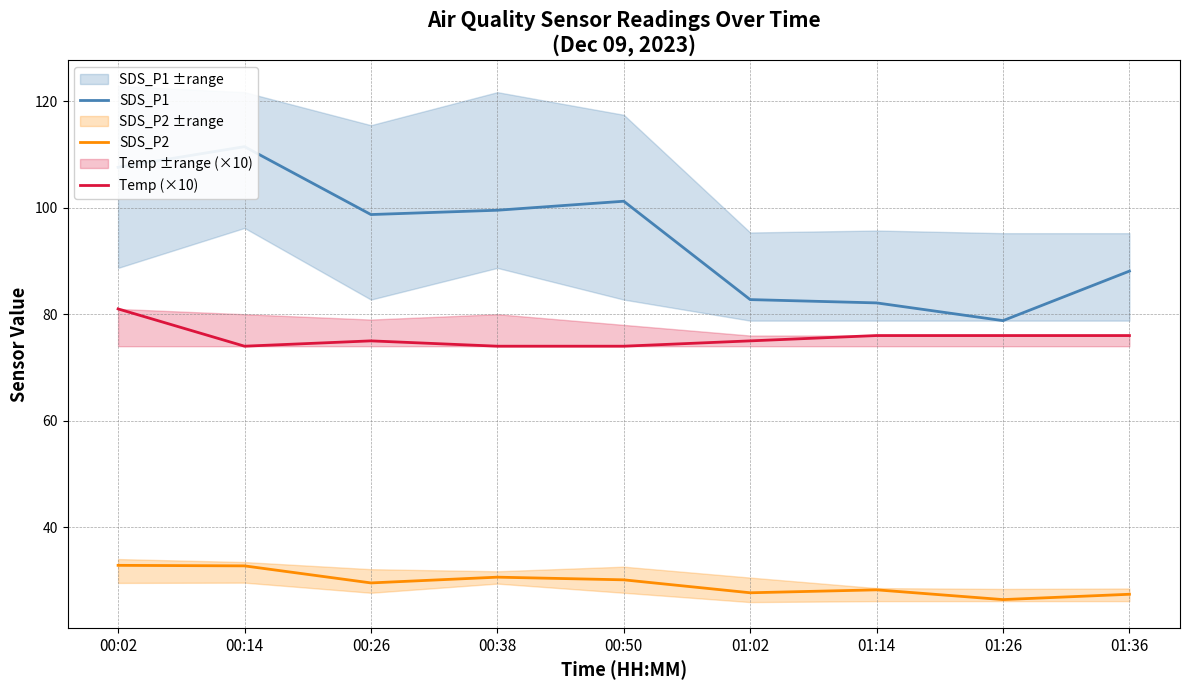

What position from the right is 01:14?

3